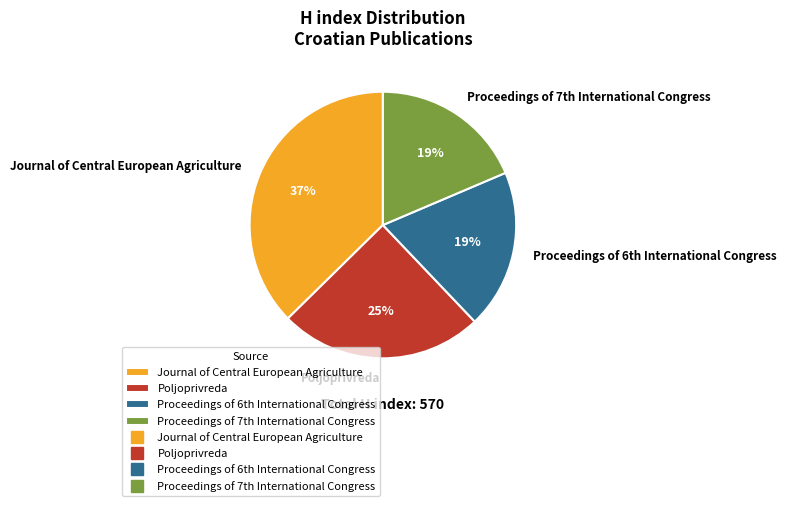

Which category has the biggest portion of the pie?

Journal of Central European Agriculture